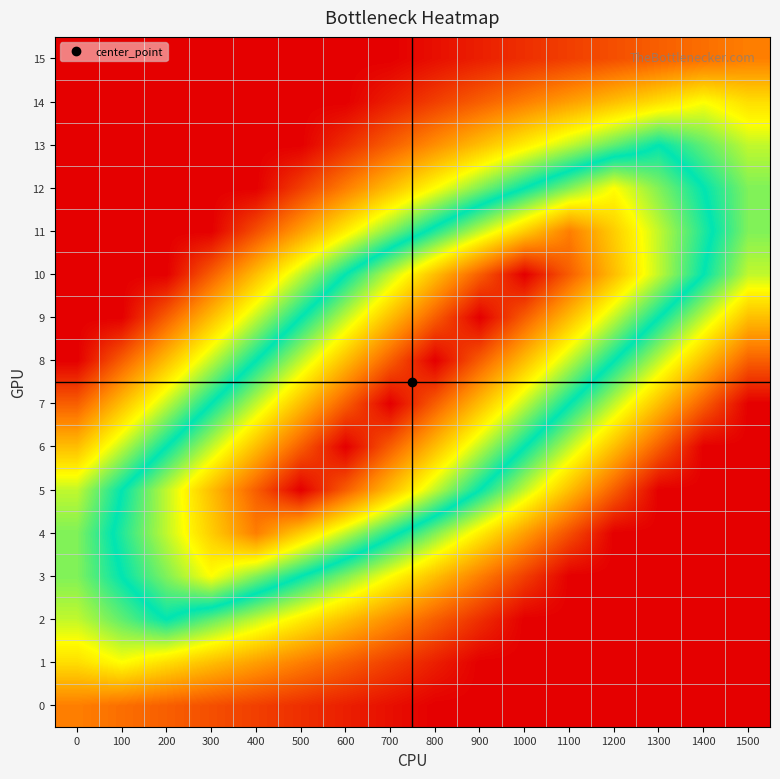

Count the number of categories in the chart.

16